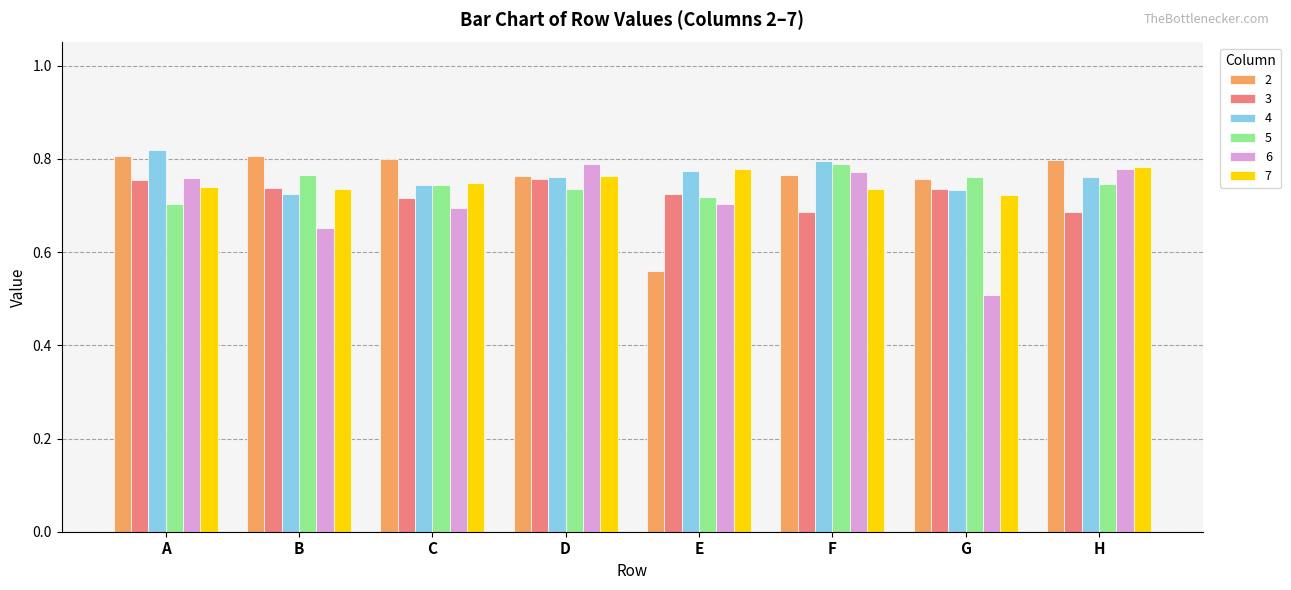

Is it true that 3 equals 0.7 at B?

True